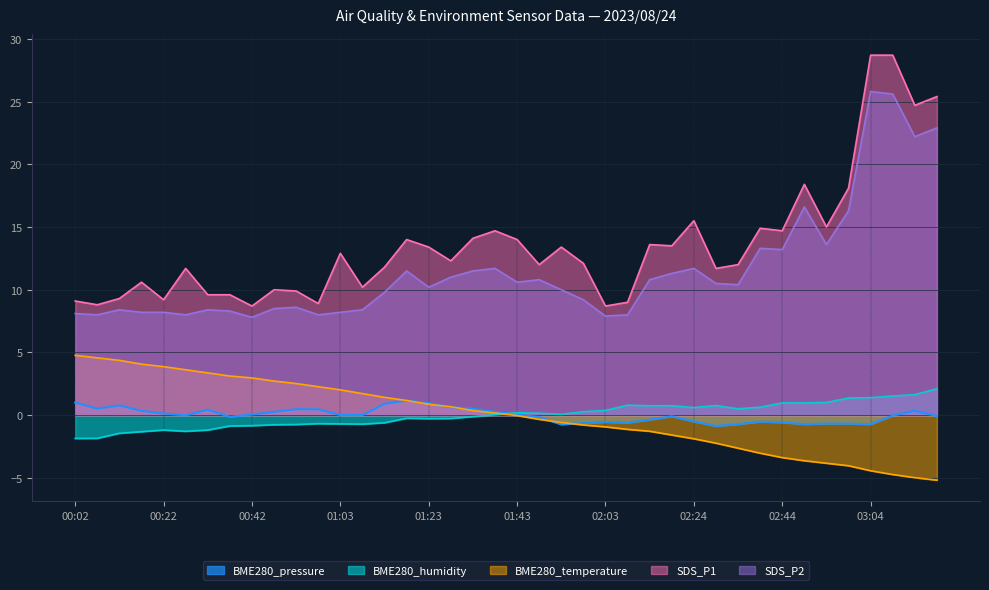

Reading left to right, extract all data points from this chart.

BME280_pressure: 1.0	0.5	0.8	0.3	0.1	-0.0	0.4	-0.1	0.1	0.3	0.5	0.5	0.0	0.0	0.9	1.2	1.0	0.6	0.5	0.3	0.0	-0.1	-0.7	-0.6	-0.5	-0.6	-0.4	-0.1	-0.5	-0.9	-0.7	-0.5	-0.6	-0.7	-0.7	-0.7	-0.7	-0.0	0.3	-0.1
BME280_humidity: -1.9	-1.8	-1.4	-1.3	-1.2	-1.3	-1.2	-0.9	-0.8	-0.8	-0.7	-0.7	-0.7	-0.7	-0.6	-0.2	-0.3	-0.3	-0.1	0.0	0.2	0.2	0.1	0.3	0.4	0.8	0.7	0.8	0.6	0.8	0.5	0.6	1.0	1.0	1.0	1.4	1.4	1.5	1.6	2.1
BME280_temperature: 4.8	4.6	4.4	4.1	3.9	3.6	3.4	3.1	3.0	2.7	2.5	2.3	2.0	1.7	1.4	1.2	0.9	0.7	0.4	0.2	-0.0	-0.3	-0.6	-0.8	-0.9	-1.1	-1.3	-1.6	-1.9	-2.2	-2.6	-3.0	-3.4	-3.6	-3.8	-4.0	-4.4	-4.7	-5.0	-5.2
SDS_P1: 9.1	8.8	9.3	10.6	9.2	11.7	9.6	9.6	8.7	10.0	9.9	8.9	12.9	10.2	11.8	14.0	13.4	12.3	14.1	14.7	14.0	12.0	13.4	12.1	8.7	9.0	13.6	13.5	15.5	11.7	12.0	14.9	14.7	18.4	15.0	18.1	28.7	28.7	24.7	25.4
SDS_P2: 8.1	8.0	8.4	8.2	8.2	8.0	8.4	8.3	7.8	8.5	8.6	8.0	8.2	8.4	9.8	11.5	10.2	11.0	11.5	11.7	10.6	10.8	10.0	9.2	7.9	8.0	10.8	11.3	11.7	10.5	10.4	13.3	13.2	16.6	13.6	16.3	25.8	25.6	22.2	22.9